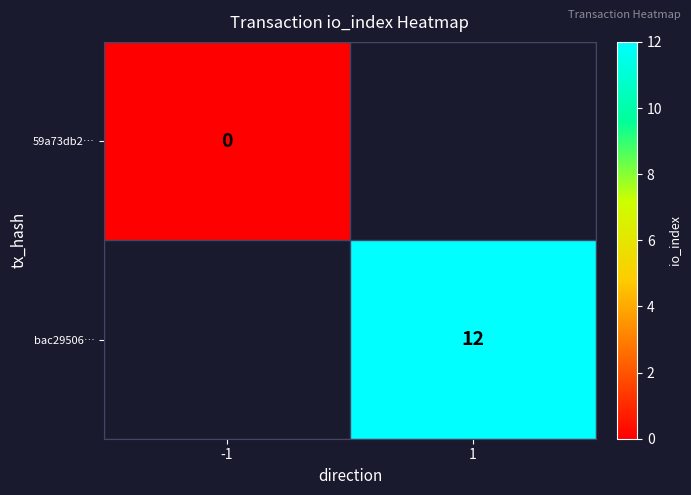

The bac29506… series shows 18.6 at 1. True or false?

False